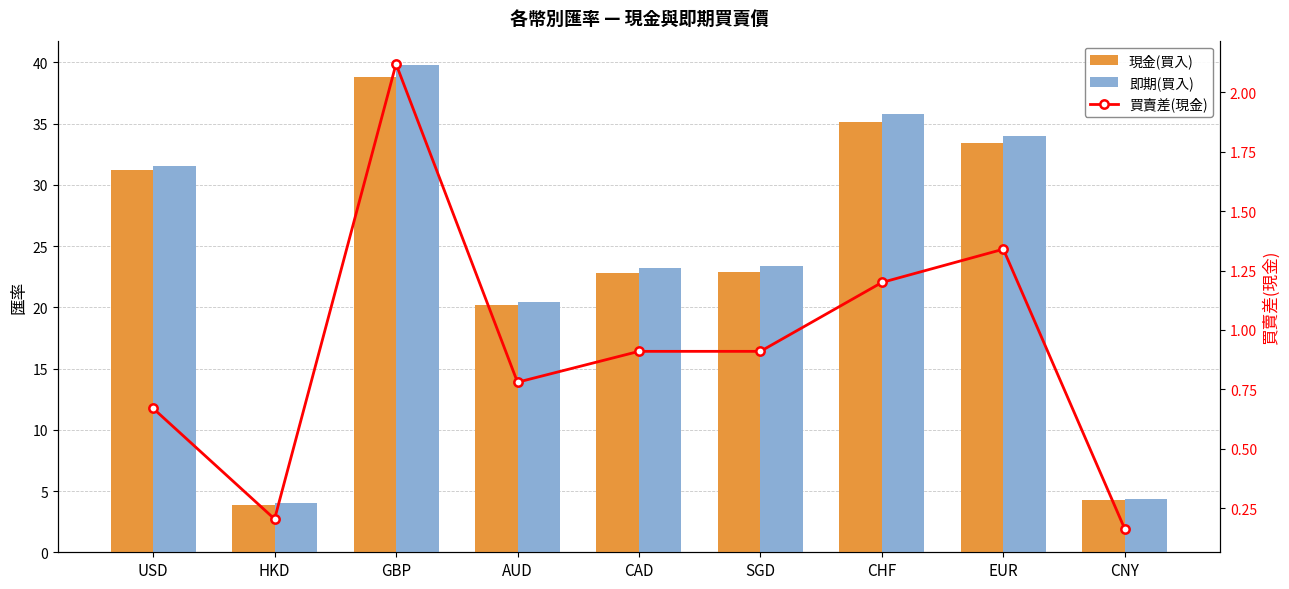

What is the value of the 現金(買入) bar at the 8th from the left?

33.4